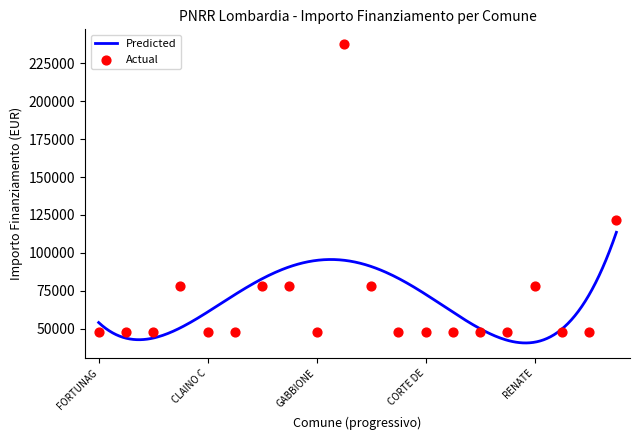

What is the minimum value for Predicted?

40530.9